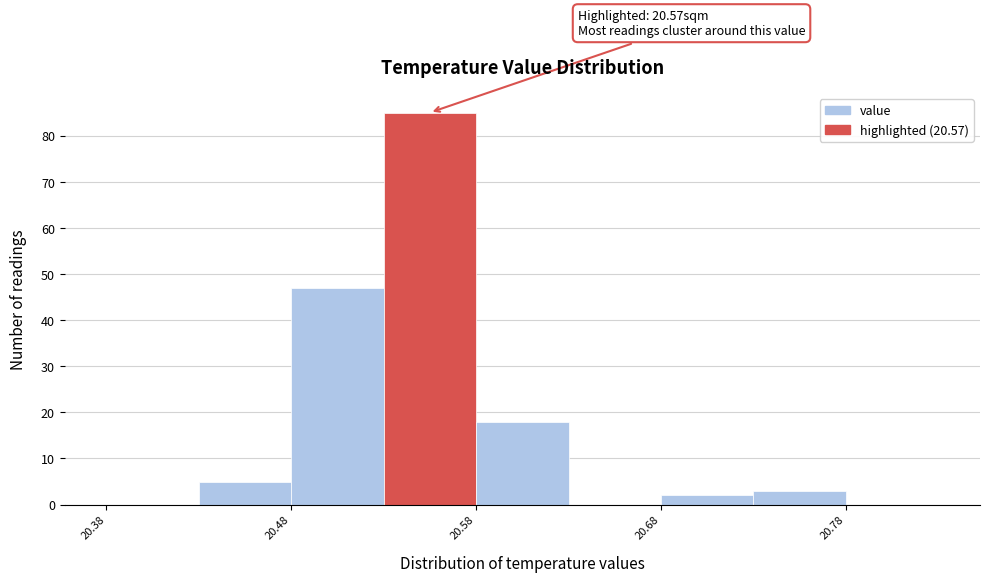

Which range on the x-axis has the tallest bar?

20.53 to 20.58